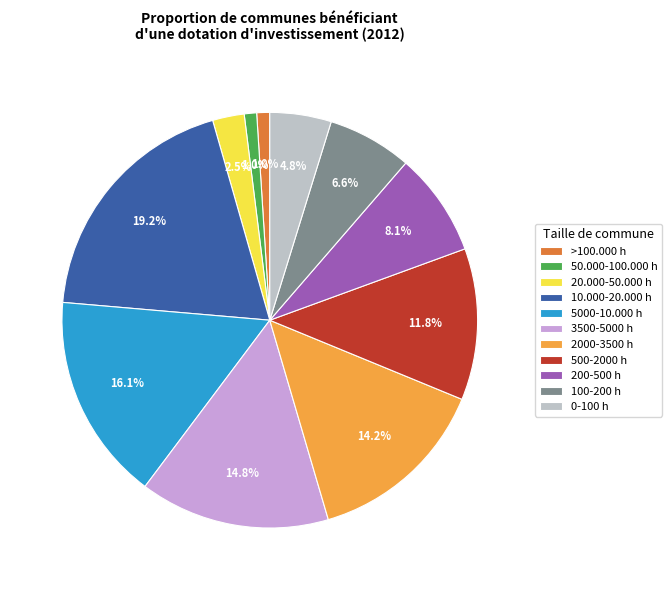

True or false: 200-500 h accounts for 1% of the total.

False